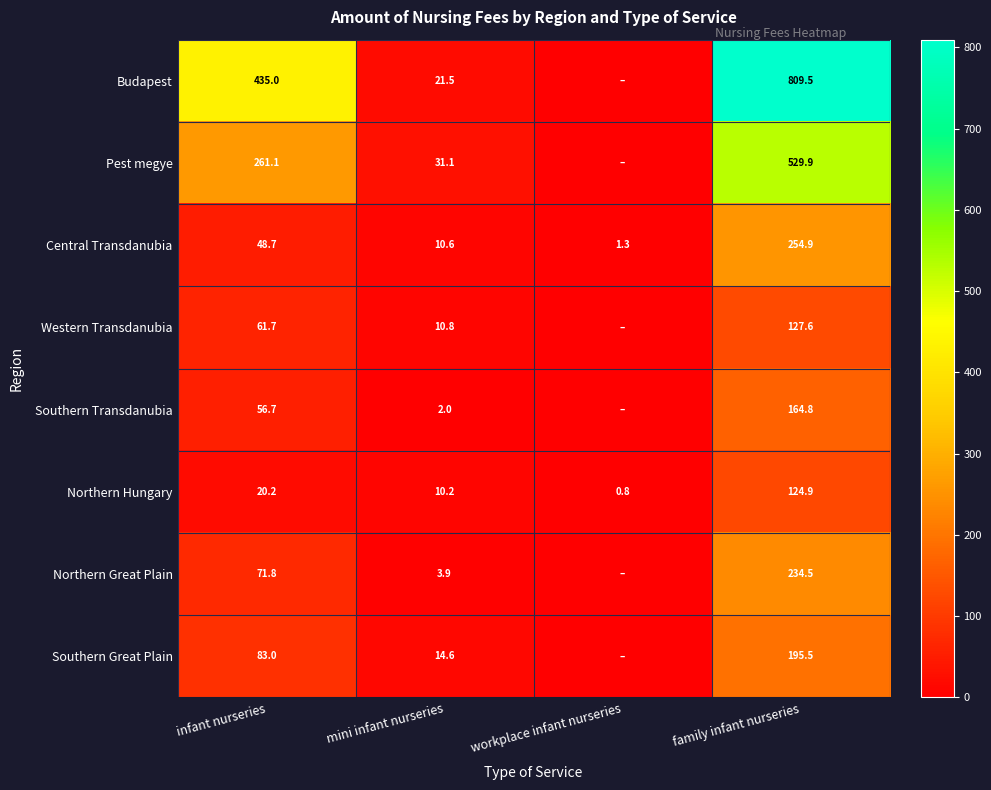

What is the sum of all Western Transdanubia values?

200.1